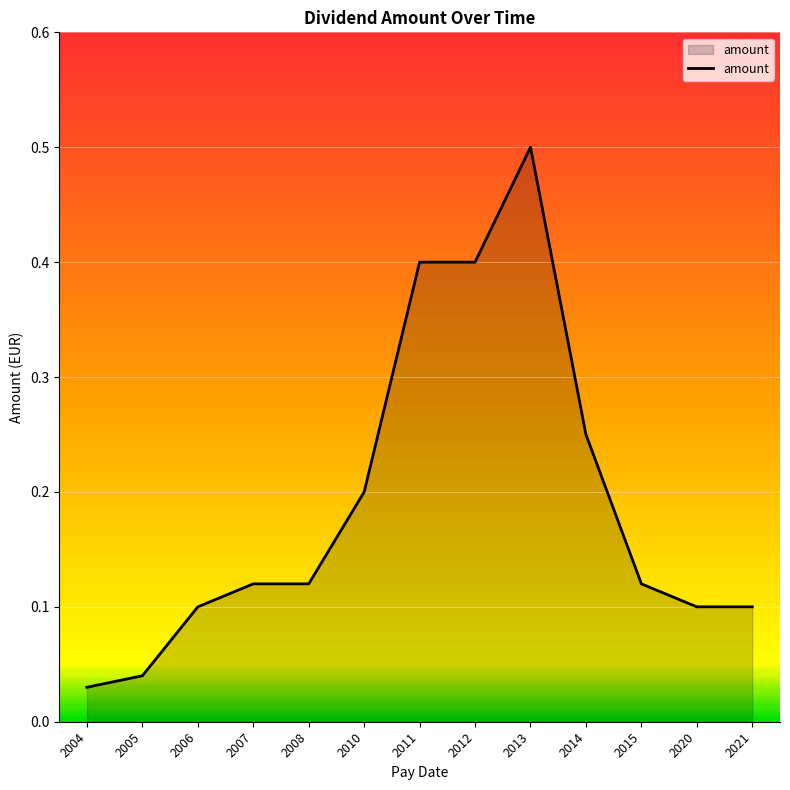

Which category has the lowest value across all series?

2004